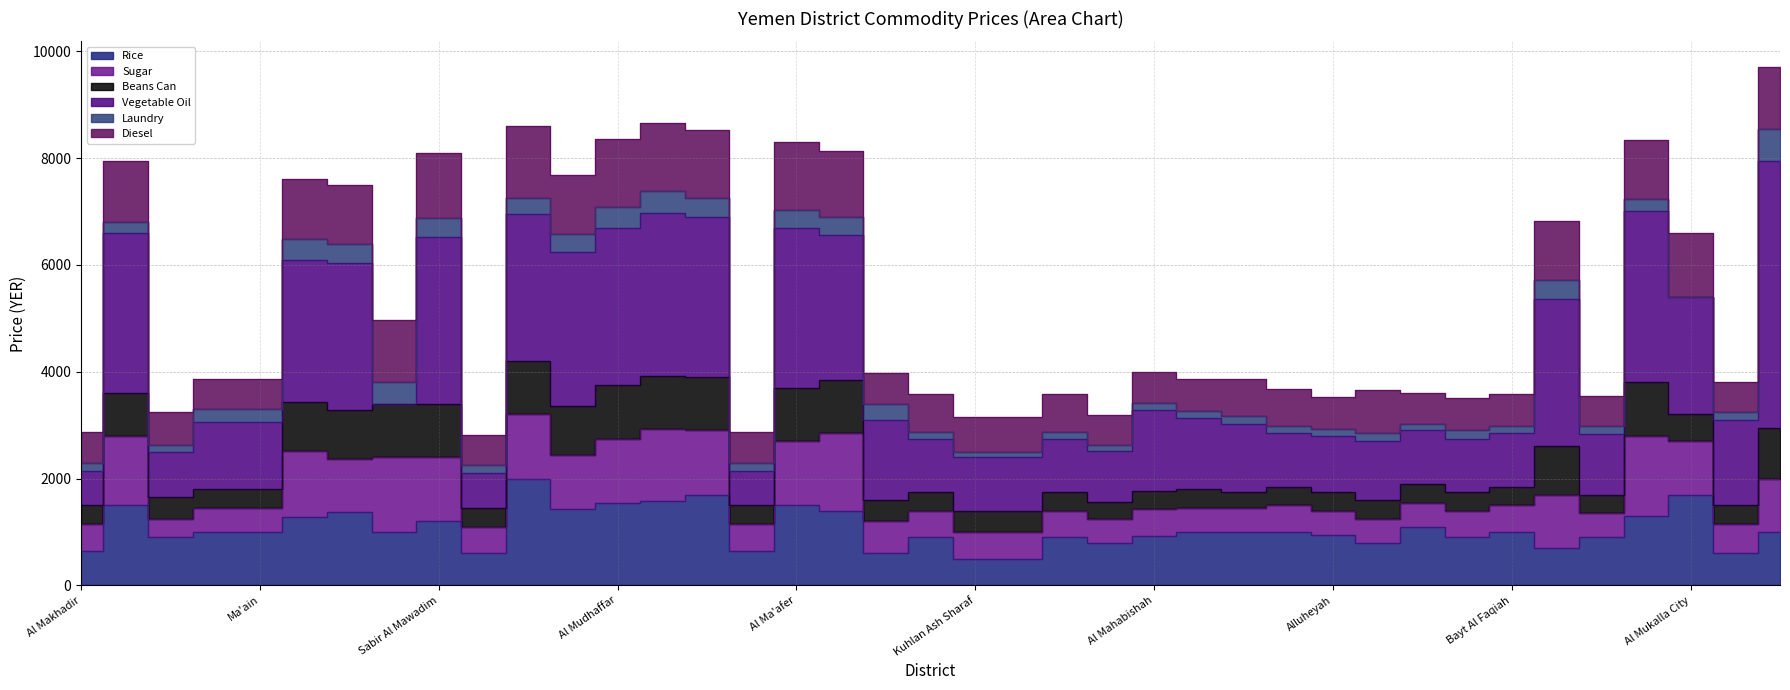

What is the difference between the maximum and minimum values in the calc_price_diesel series?

800.0